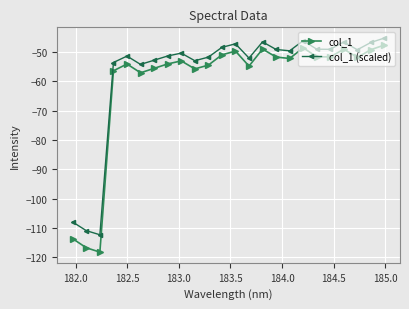

What is the value of the col_1 (scaled) point at the 20th from the left?

-49.1